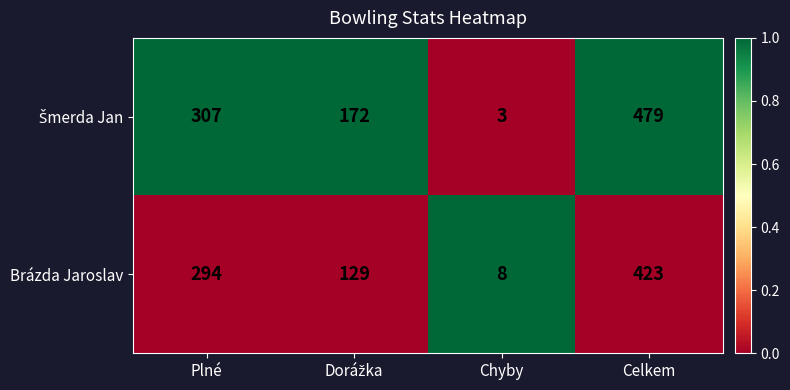

Where is Brázda Jaroslav nearest to the value 215?

Plné